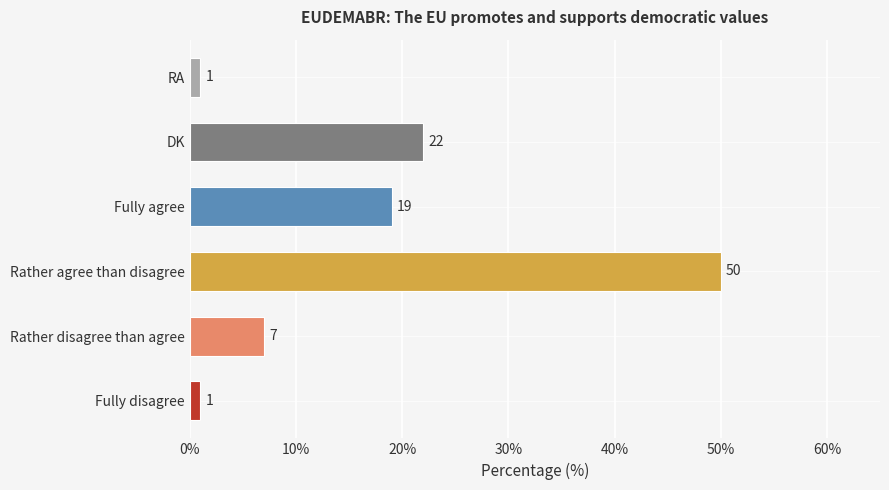

At which category does the chart reach its peak across all series?

Rather agree than disagree